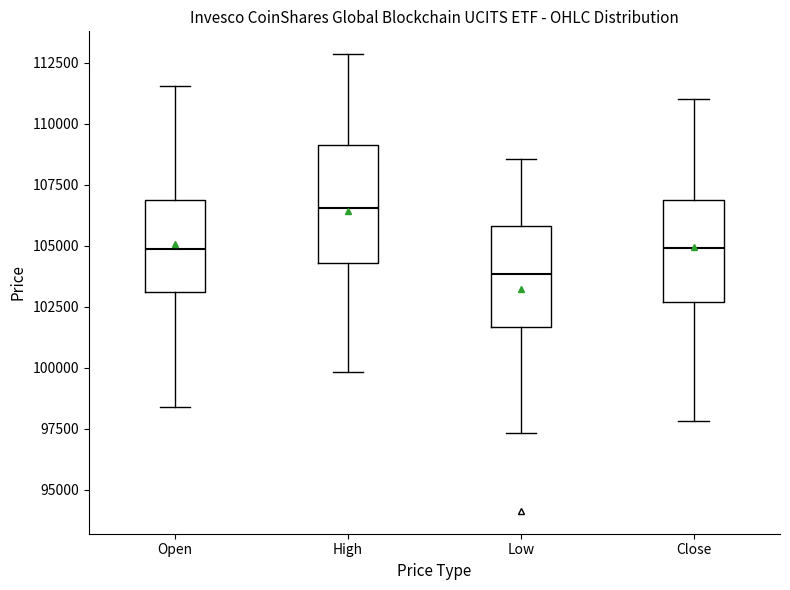

Reading left to right, read every box against the y-axis: the position of its median line, the range the box covers, and the ends of its whiskers. The values are not printed on the chart, so give them approximately, as read against the axis.

Open: median 105000, box 103000 to 107000, whiskers 98500 to 111500
High: median 106500, box 104500 to 109000, whiskers 100000 to 113000
Low: median 104000, box 101500 to 106000, whiskers 97500 to 108500
Close: median 105000, box 102500 to 107000, whiskers 98000 to 111000